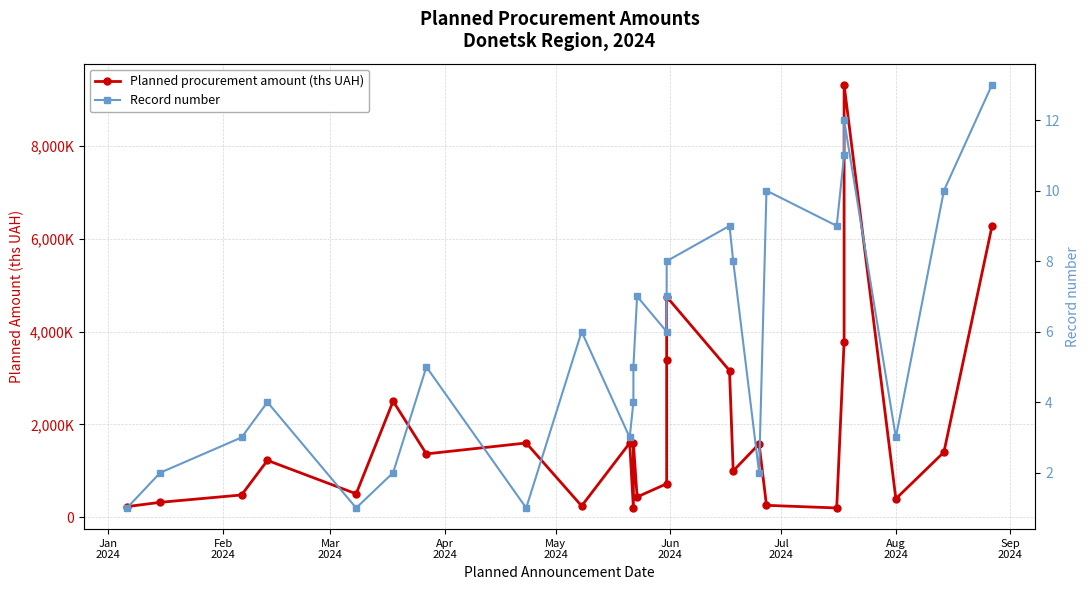

What is the label of the 24th point from the left?

Aug 2024